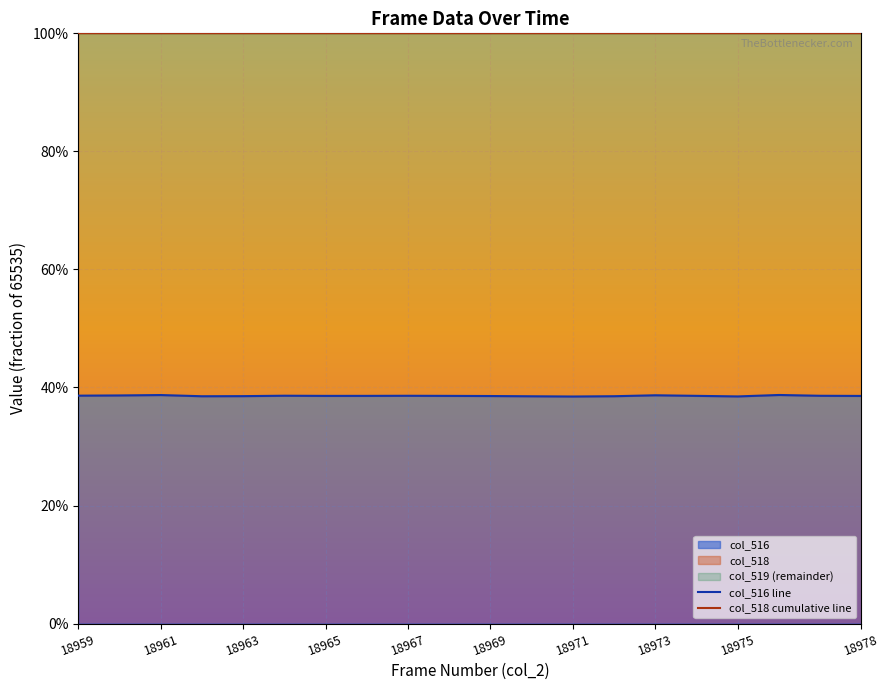

Which series has the largest range (max minus min)?

col_516 line